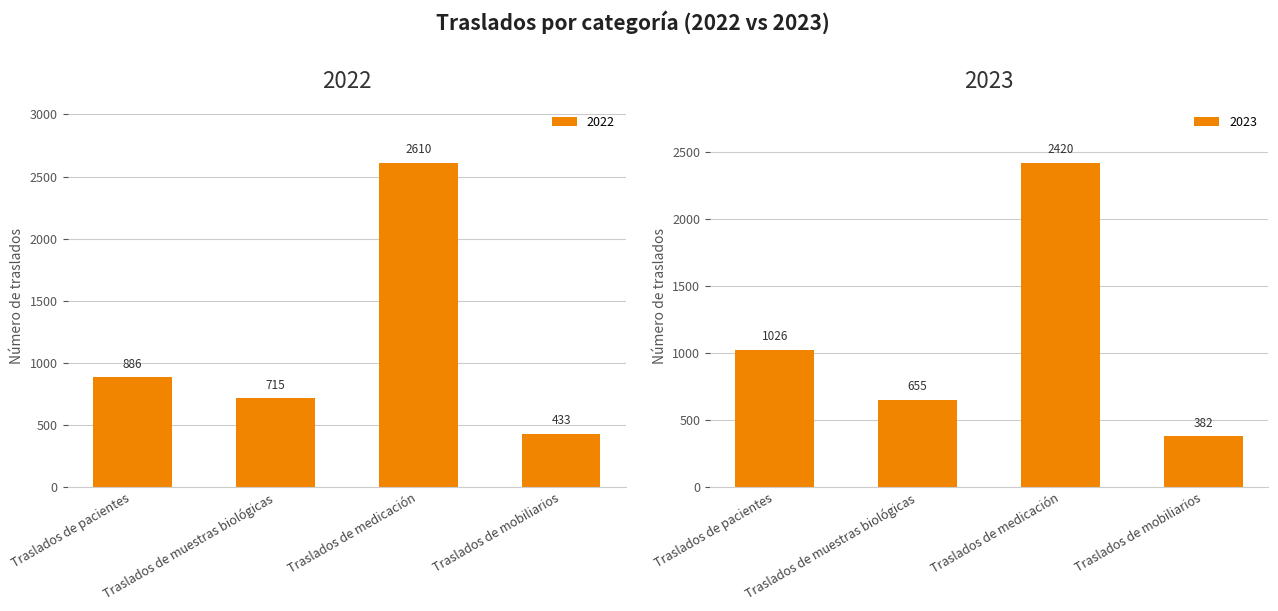

Rank the categories by 2022 value from lowest to highest.

Traslados de mobiliarios, Traslados de muestras biológicas, Traslados de pacientes, Traslados de medicación